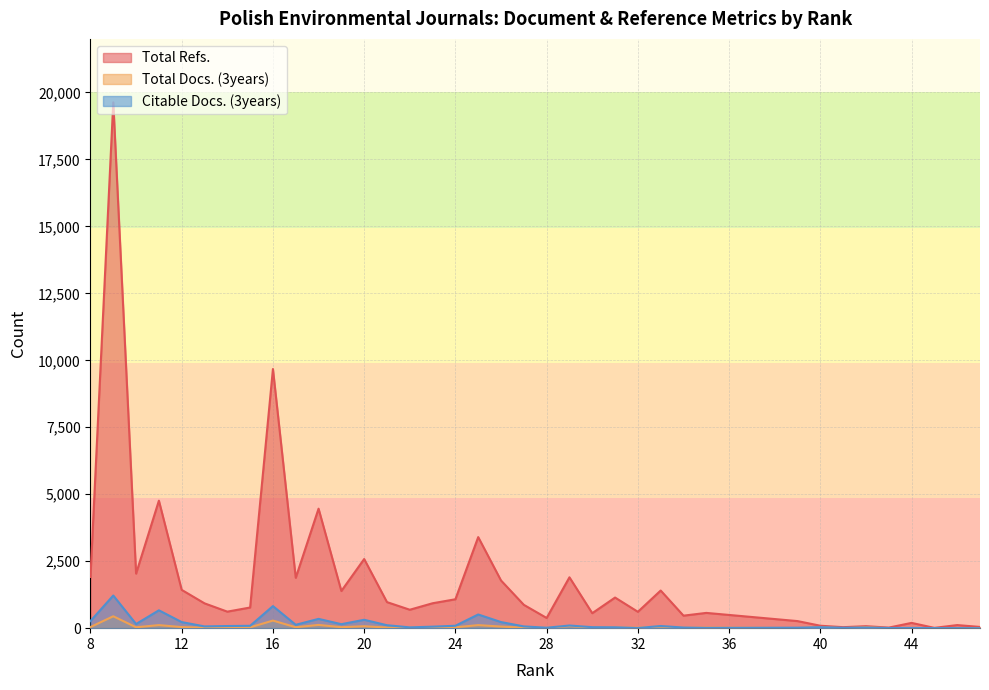

What is the sum of the Total Refs. values at 39 and 11?

5024